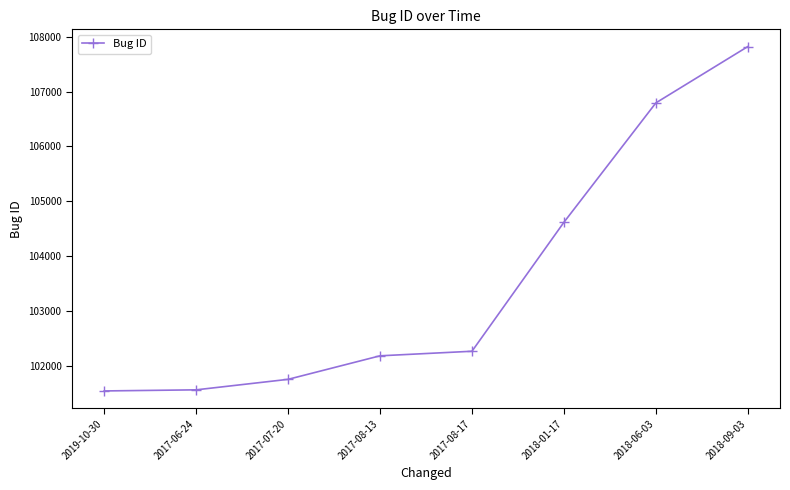

What is the ratio of the value at 2017-08-17 to the value at 2018-01-17?

1.0